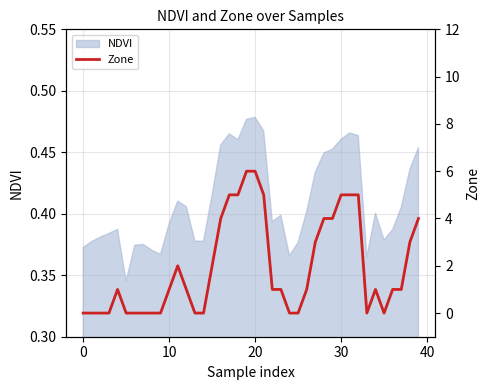

What is the sum of all values?

77